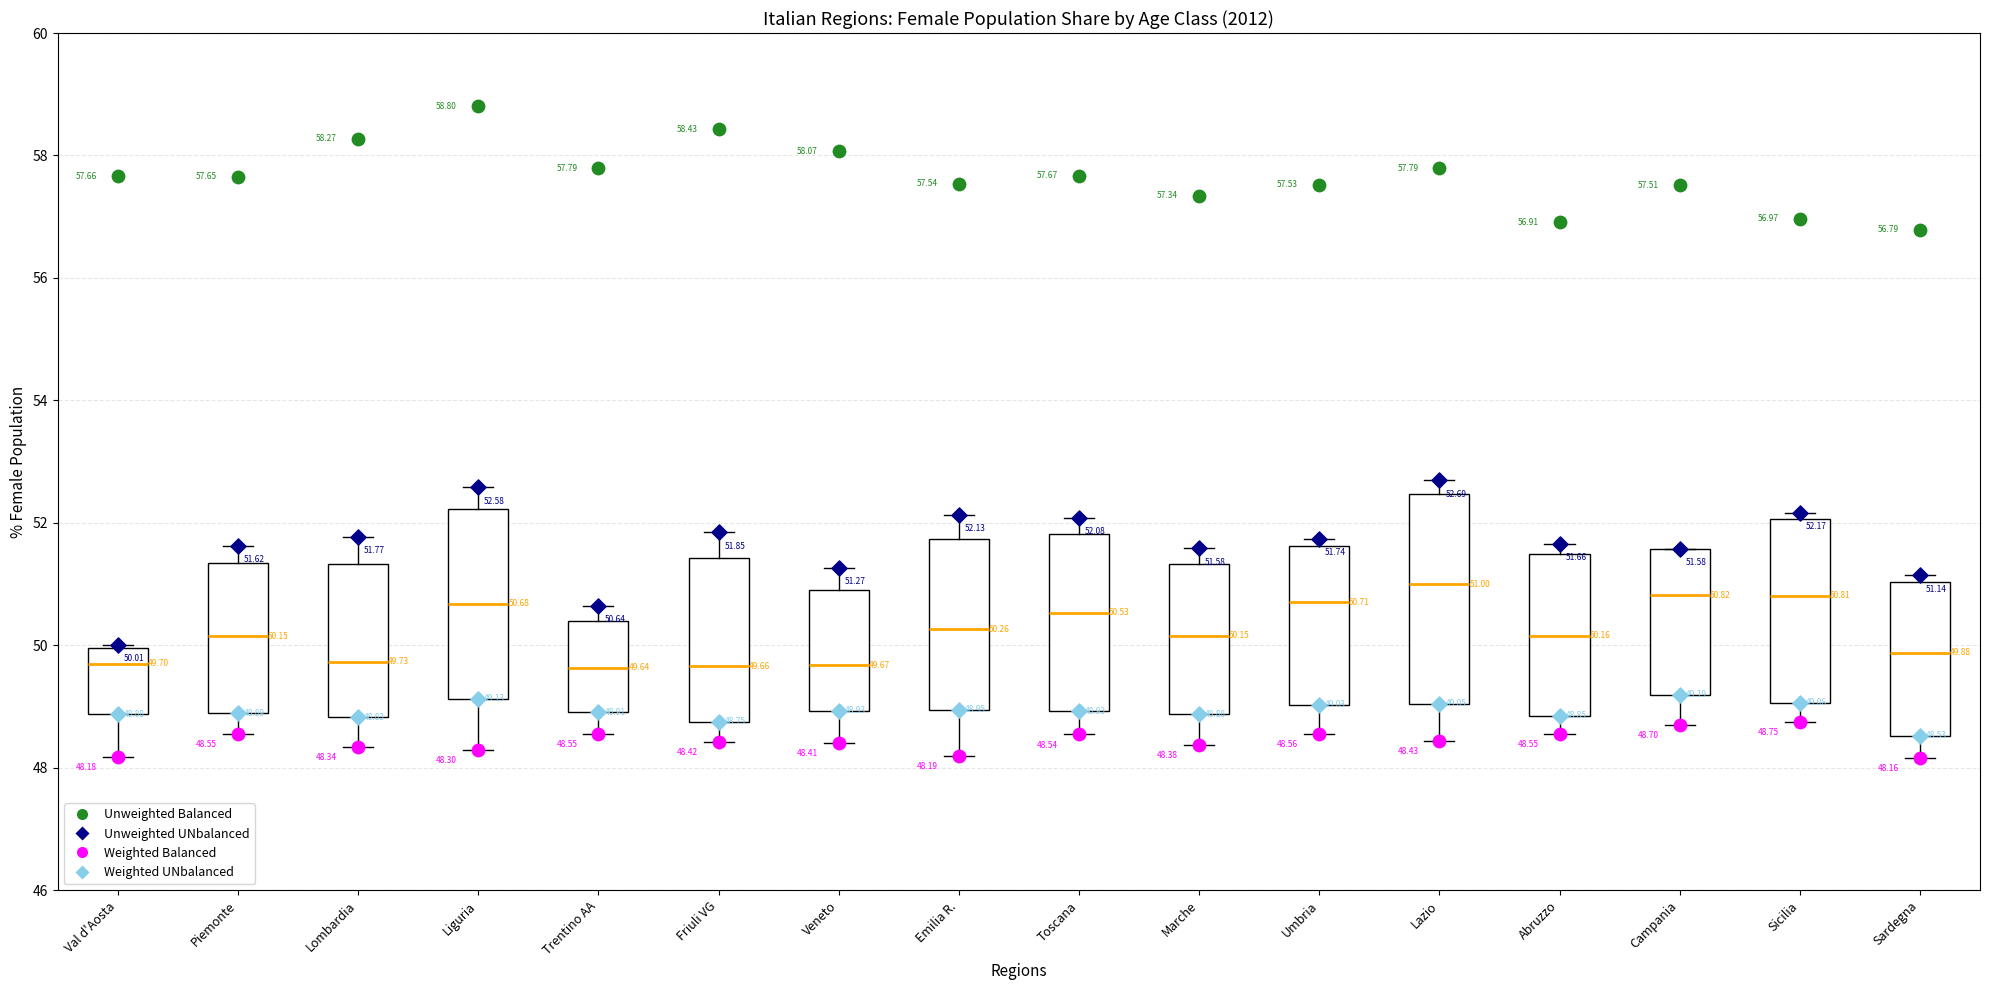

Comparing the boxes themselves (not the whiskers), which one is the tallest?

Lazio